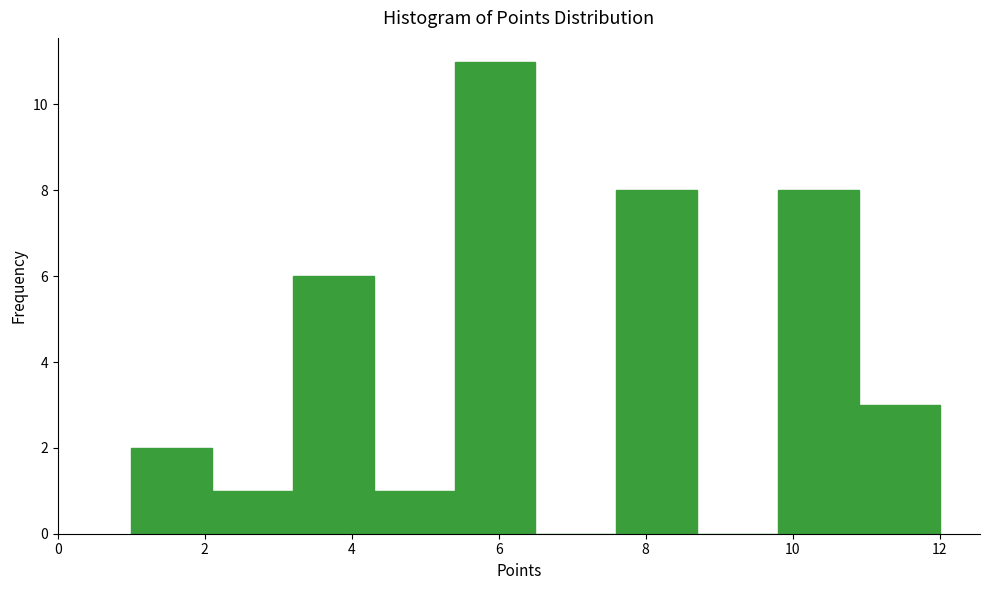

Over which range of the x-axis is the bar tallest?

5.4 to 6.5